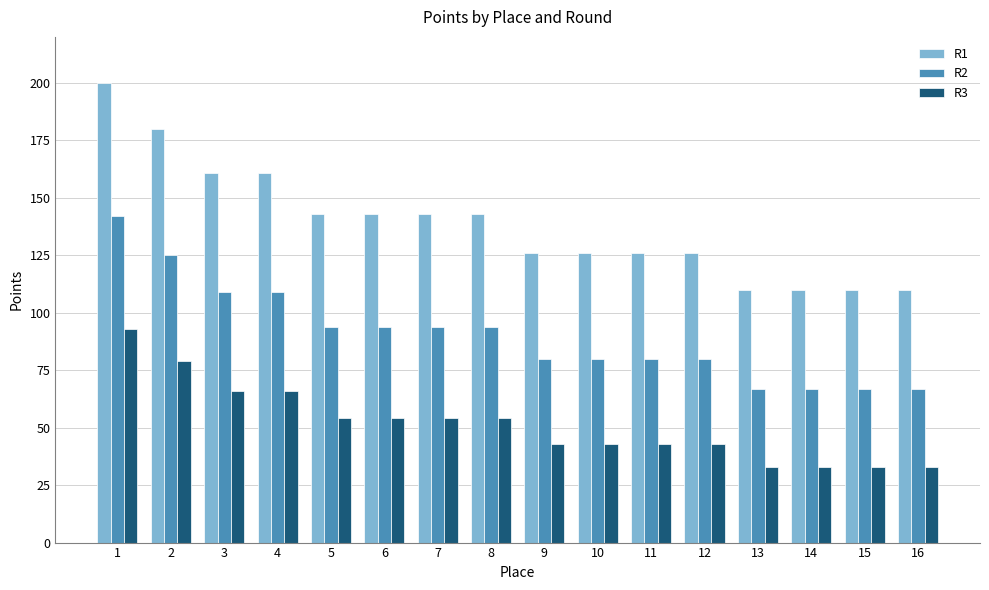

What is the maximum value shown in the chart?

200